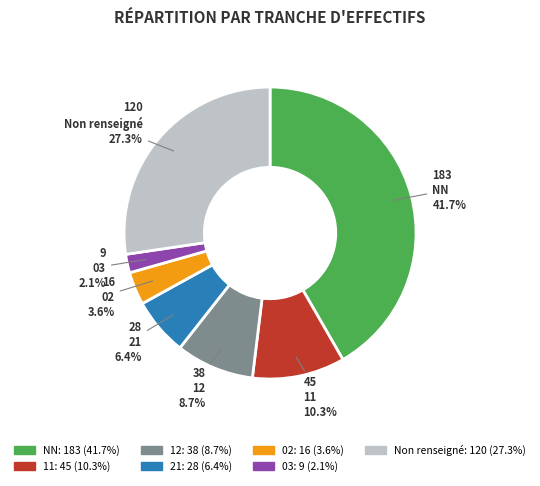

Between 12 and 11, which is larger?

11